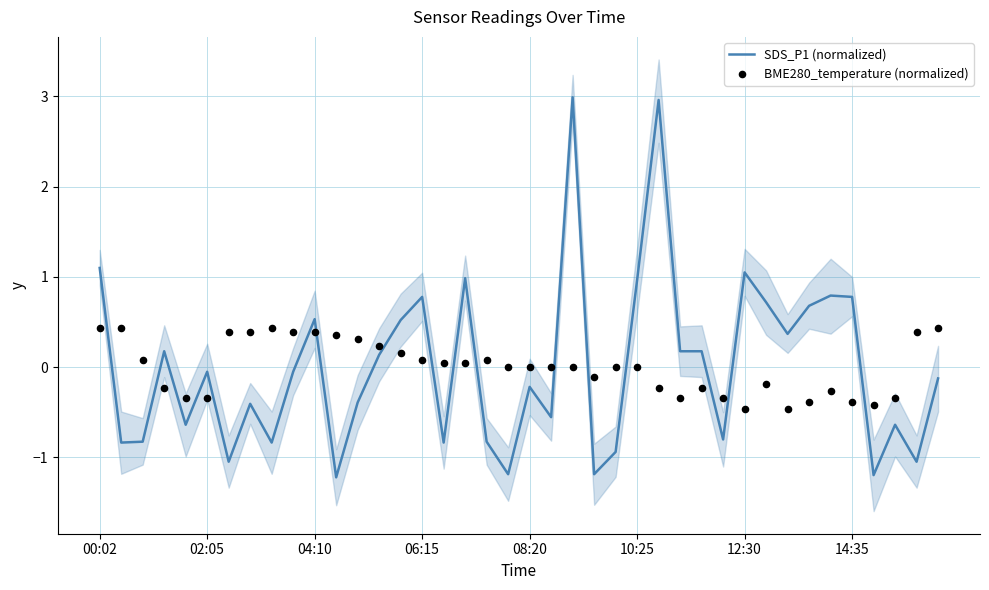

At how many categories does at least one series exceed 2?

2